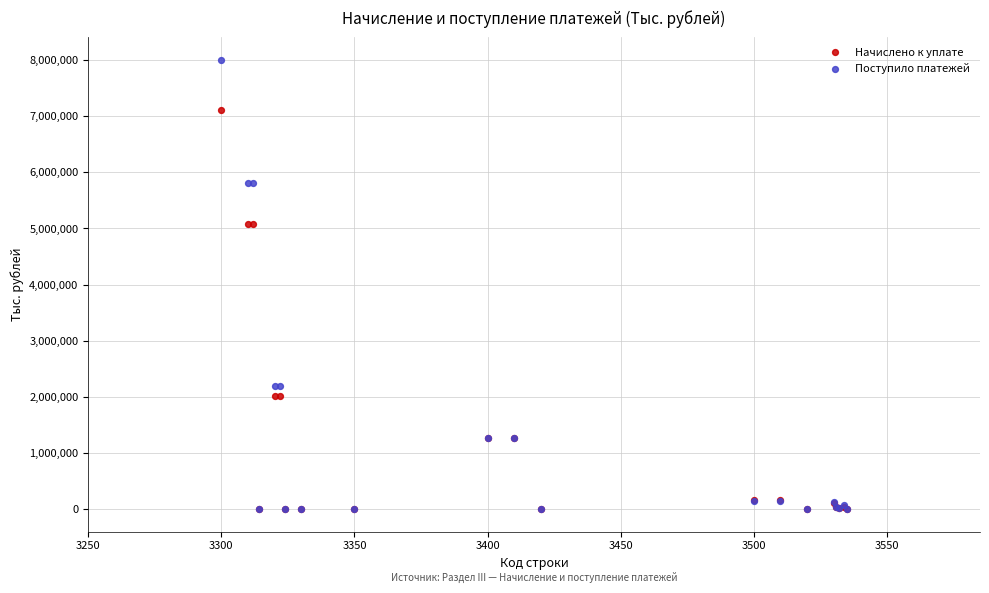

What are all the series names shown in the legend?

Начислено к уплате, Поступило платежей